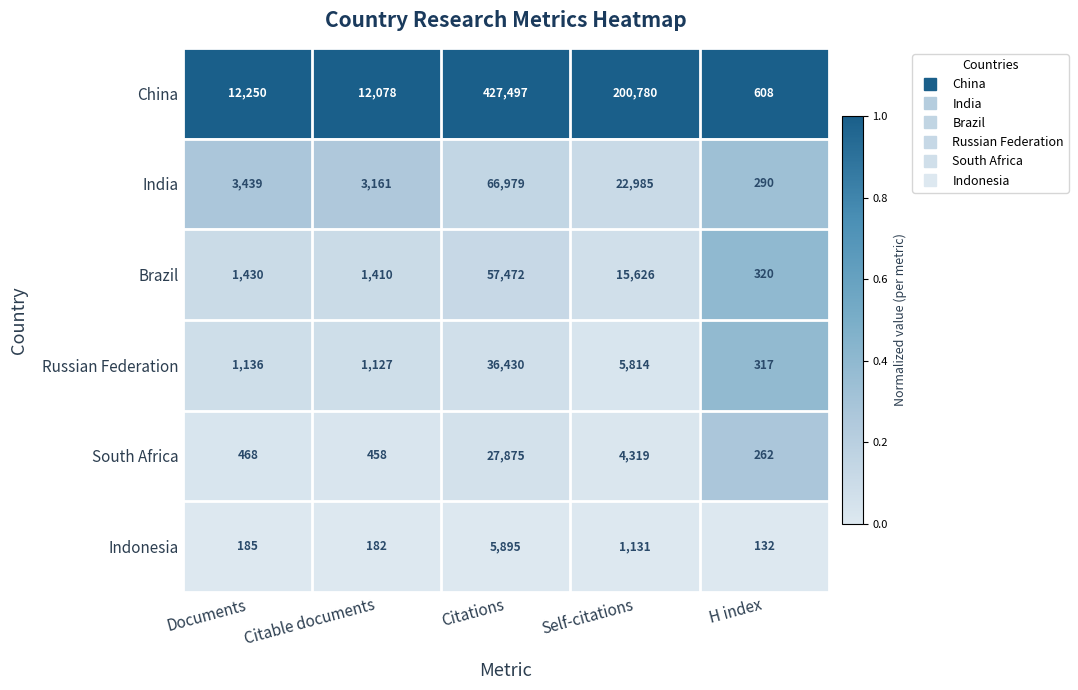

Which series changed the most between Citable documents and H index?

China